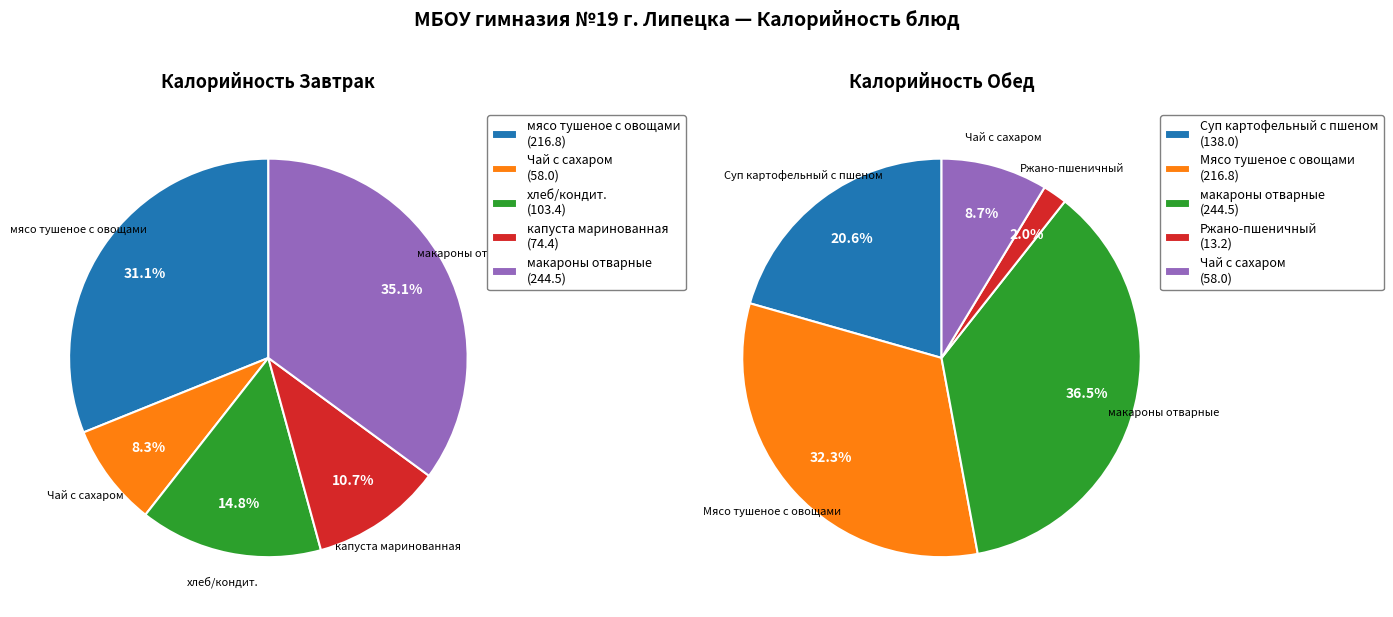

What percentage is the гарнир slice, to the nearest percent?

36%